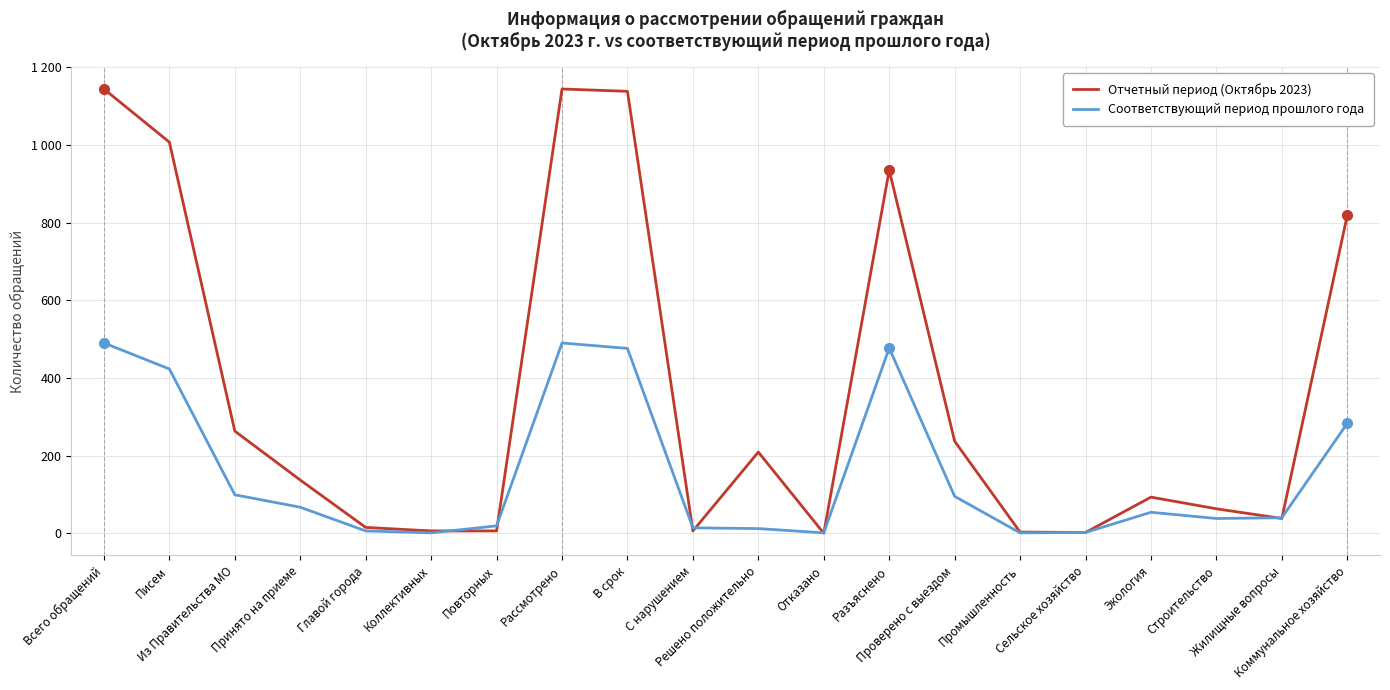

At which category does Соответствующий период прошлого года reach its first local peak?

Рассмотрено